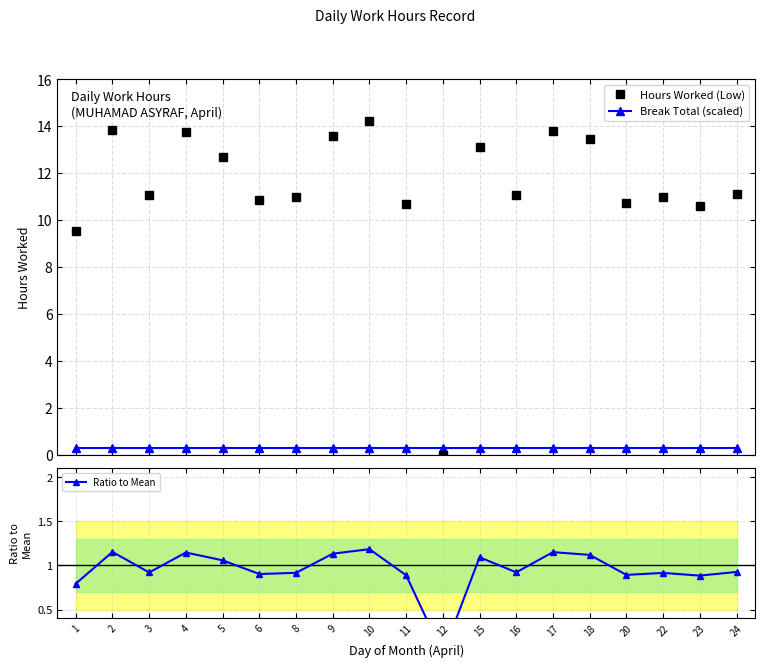

Where do Ratio to Mean and Break Total (scaled) first cross each other?

11 and 12